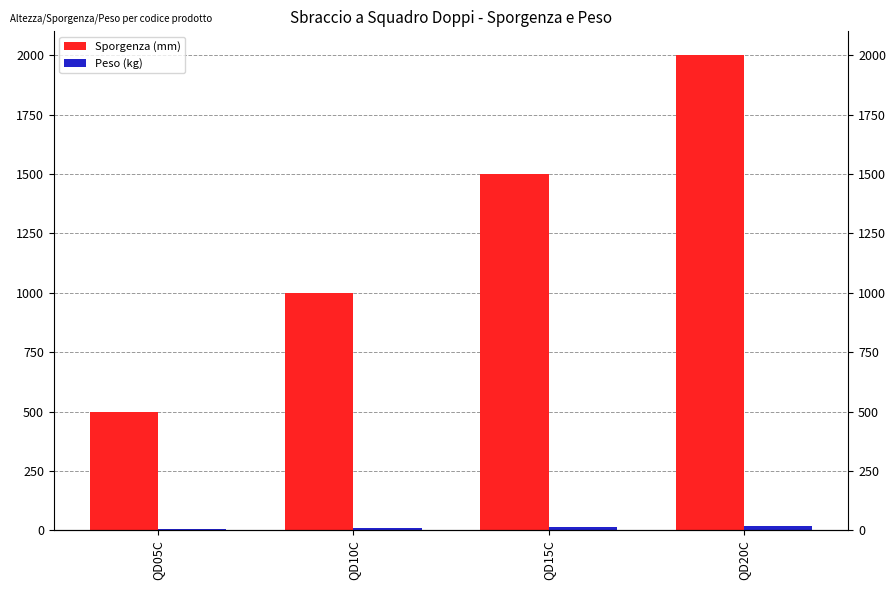

What is the label of the 2nd bar from the right?

QD15C